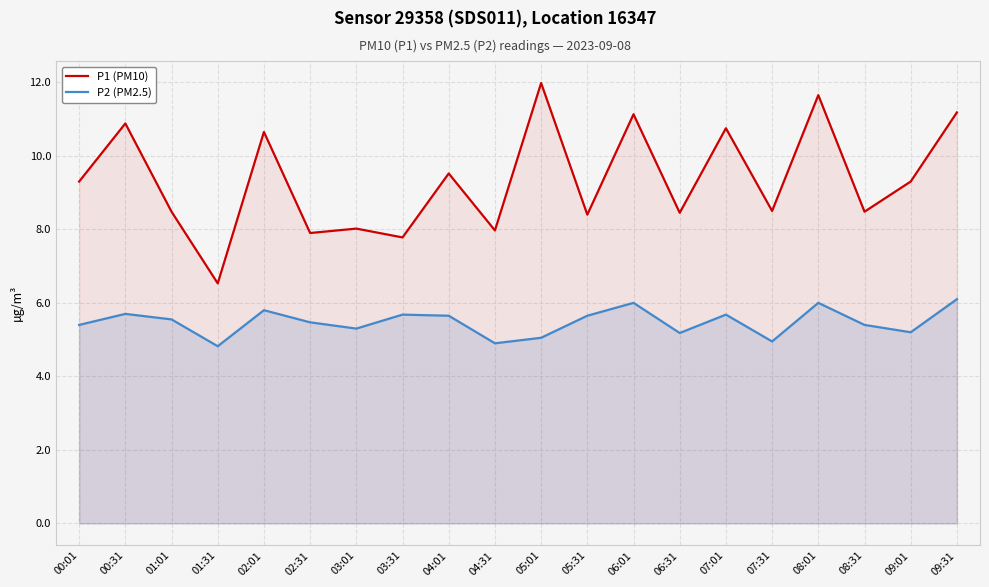

List the series in order of their overall mean, lowest first.

P2 (PM2.5), P1 (PM10)